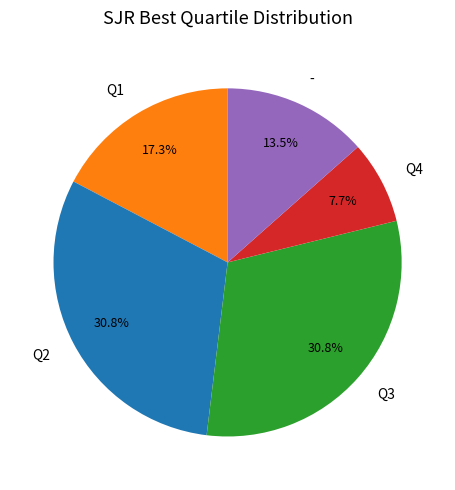

How many segments does this pie chart have?

5